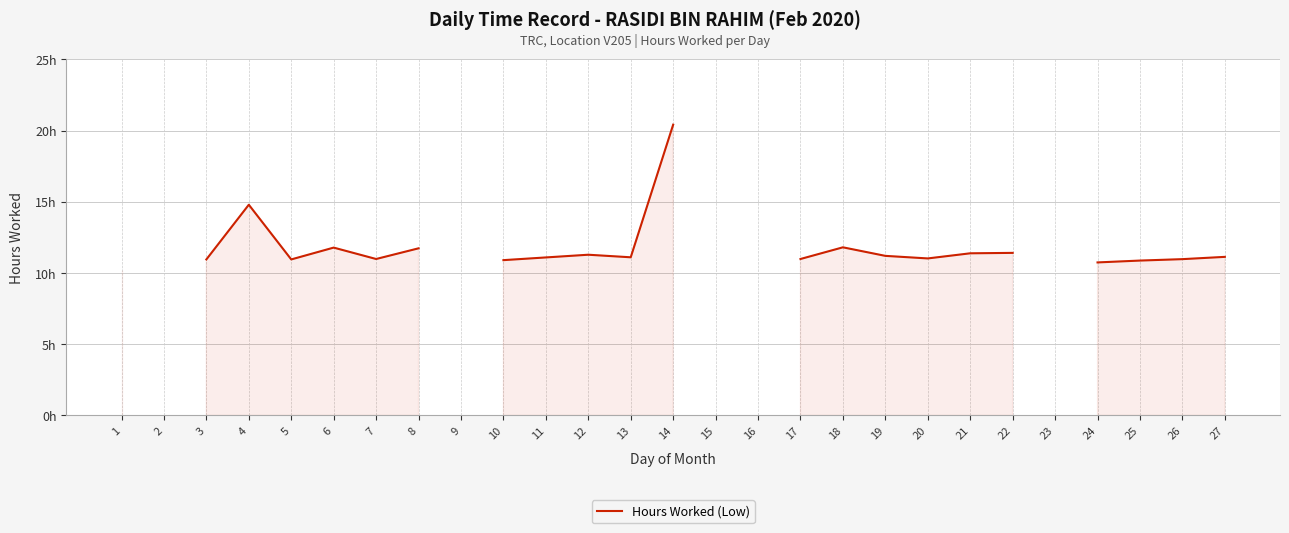

What is the value of the 19th point from the left?

11.2